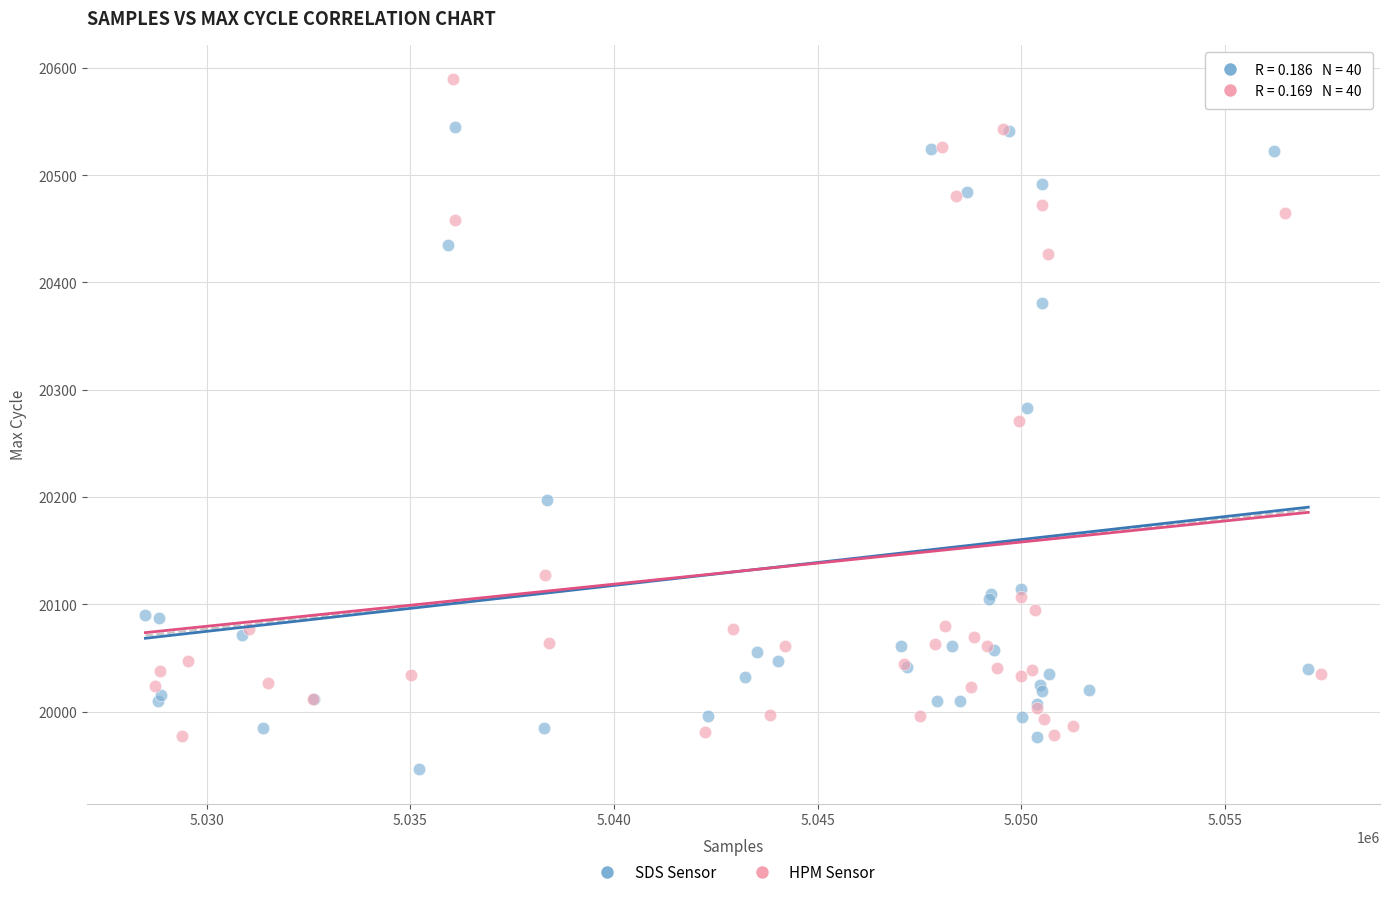

Which series contains the lowest Y value?

SDS Sensor